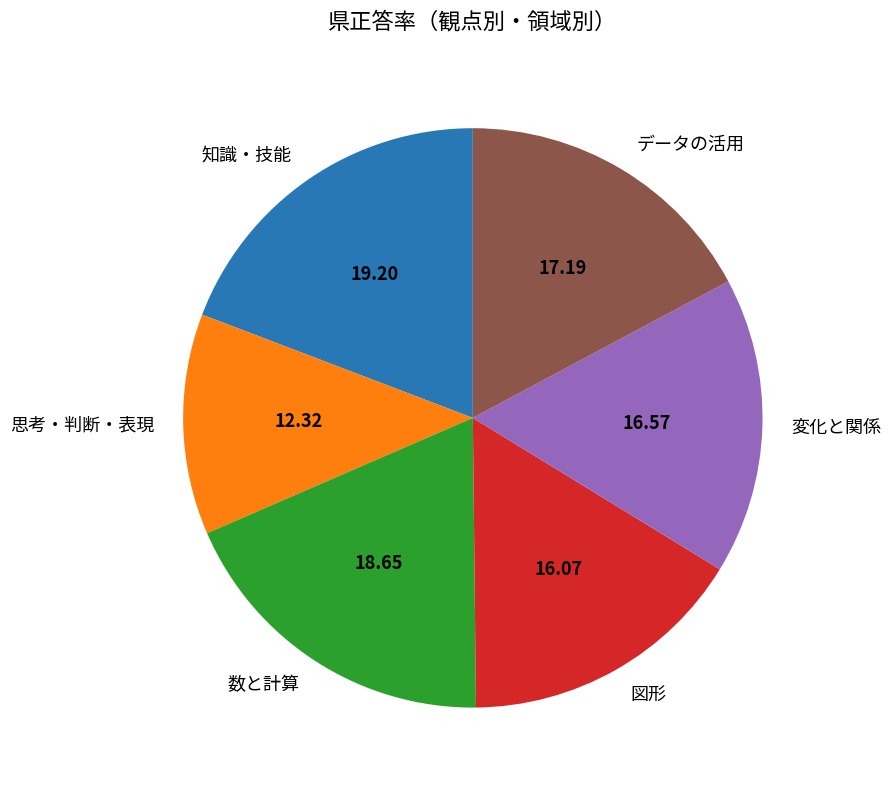

What is the ratio of the value at データの活用 to the value at 図形?

1.1